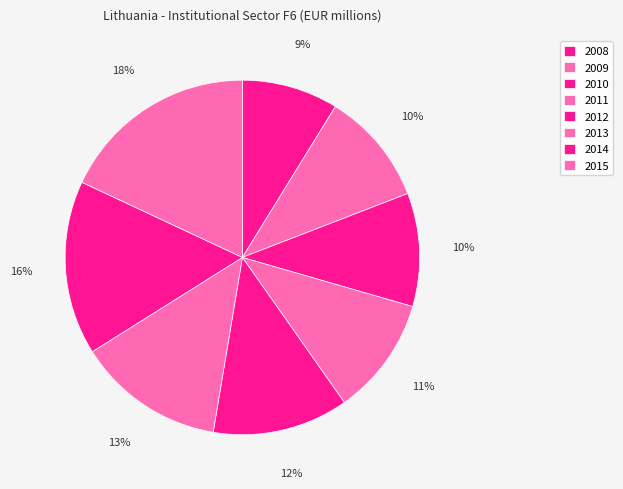

Does any single category account for the majority?

No